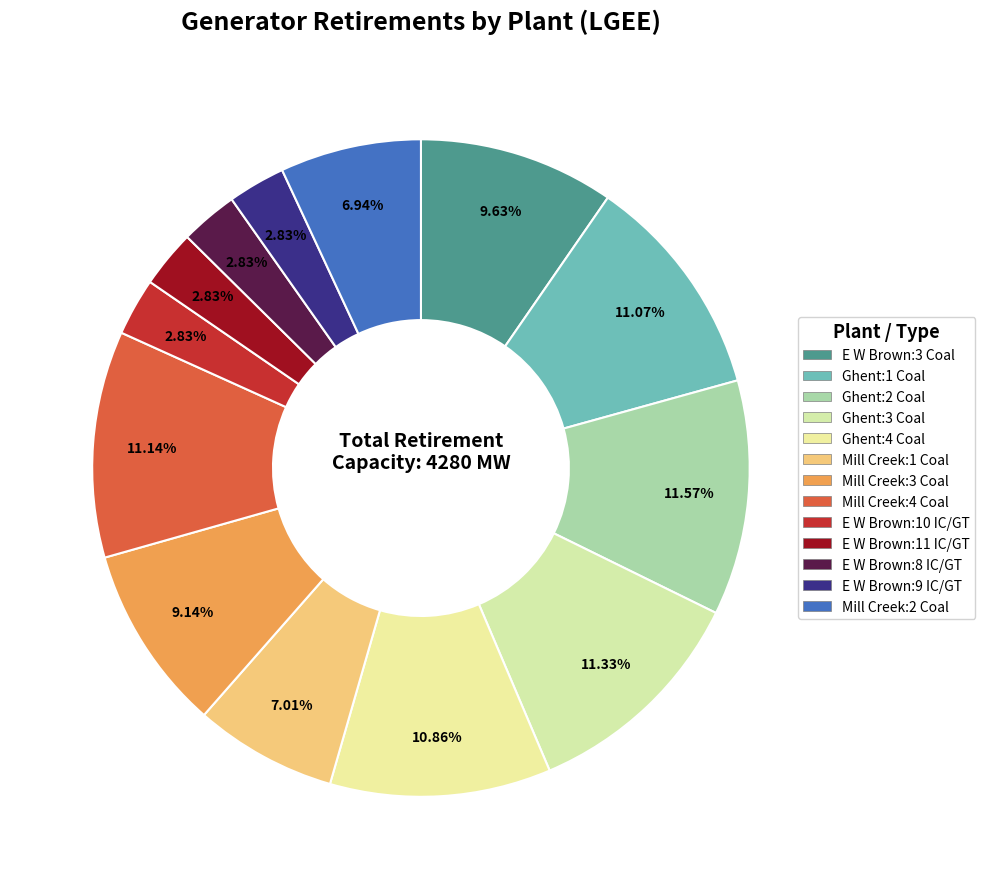

Count the number of slices in the pie.

13